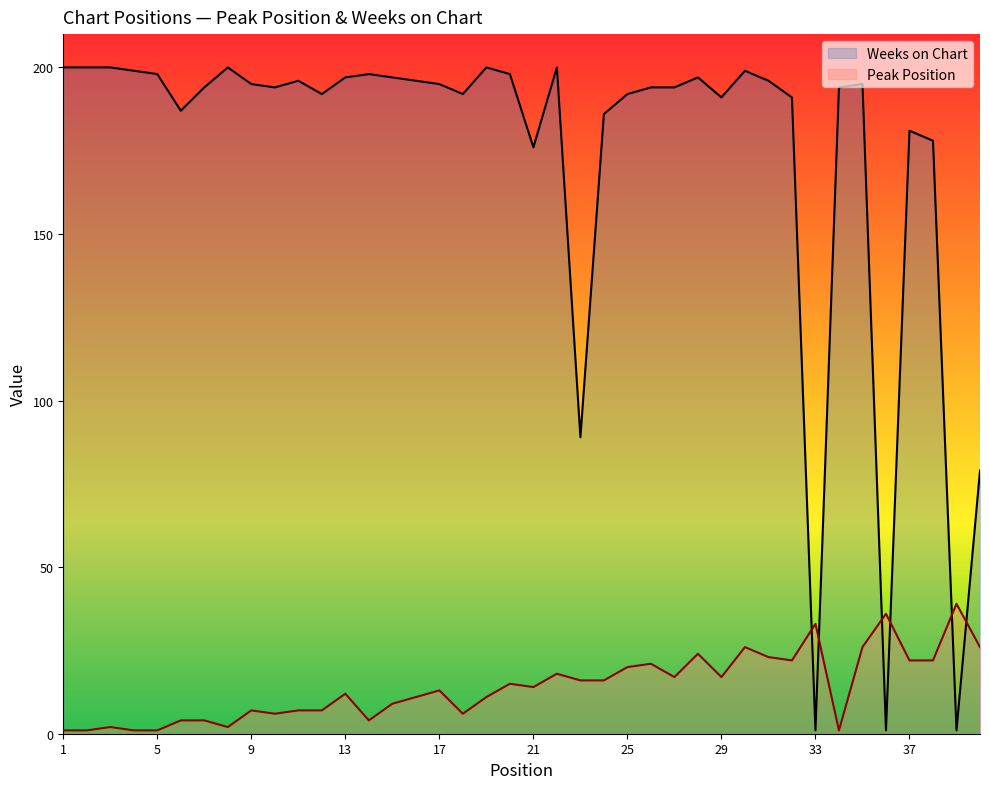

What is the value of the Peak Position point at the 17th from the left?

13